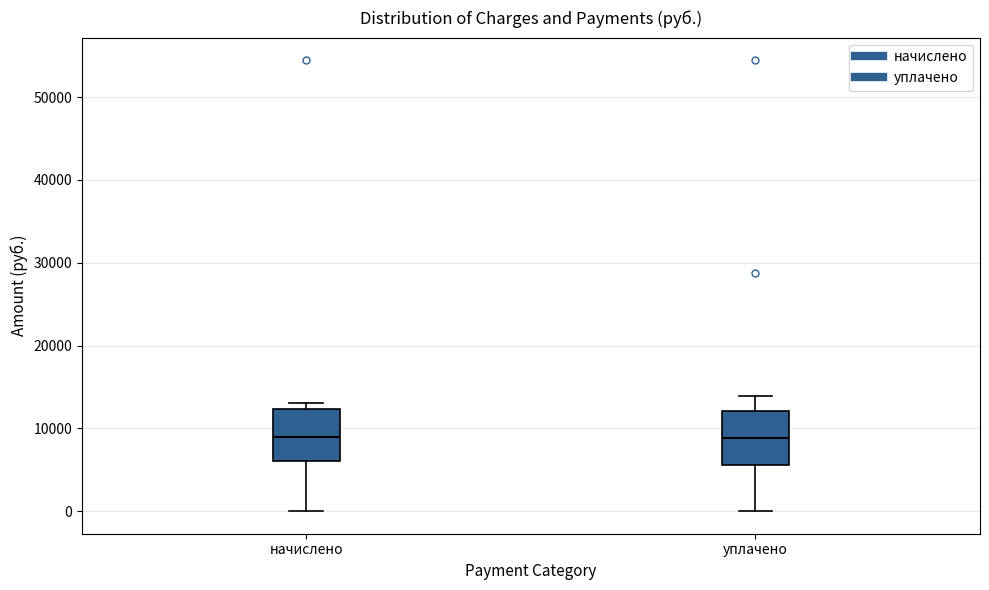

Reading left to right, transcribe this box plot: for each box, give where its median line is, the range the box spans, and where its two whiskers end, as read against the y-axis. The values are not printed on the chart, so give them approximately, as read against the axis.

начислено: median 9000, box 6000 to 12000, whiskers 0 to 13000
уплачено: median 9000, box 6000 to 12000, whiskers 0 to 14000